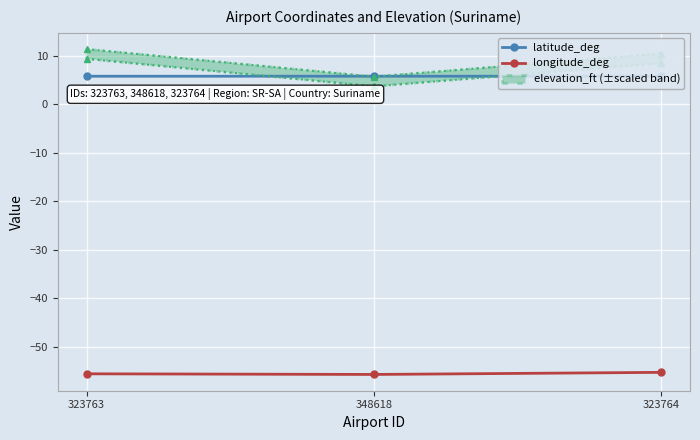

The latitude_deg series shows 5.8 at 323764. True or false?

True